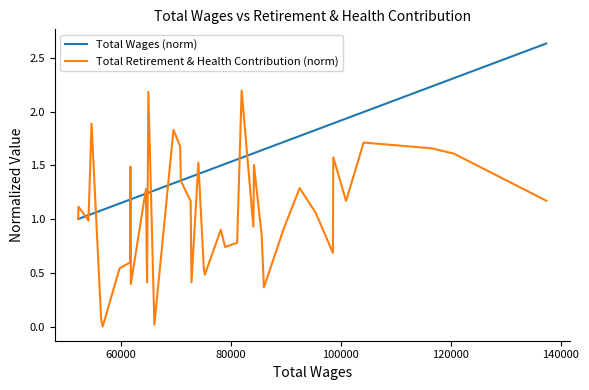

Which series has the largest range (max minus min)?

Total Retirement & Health Contribution (norm)